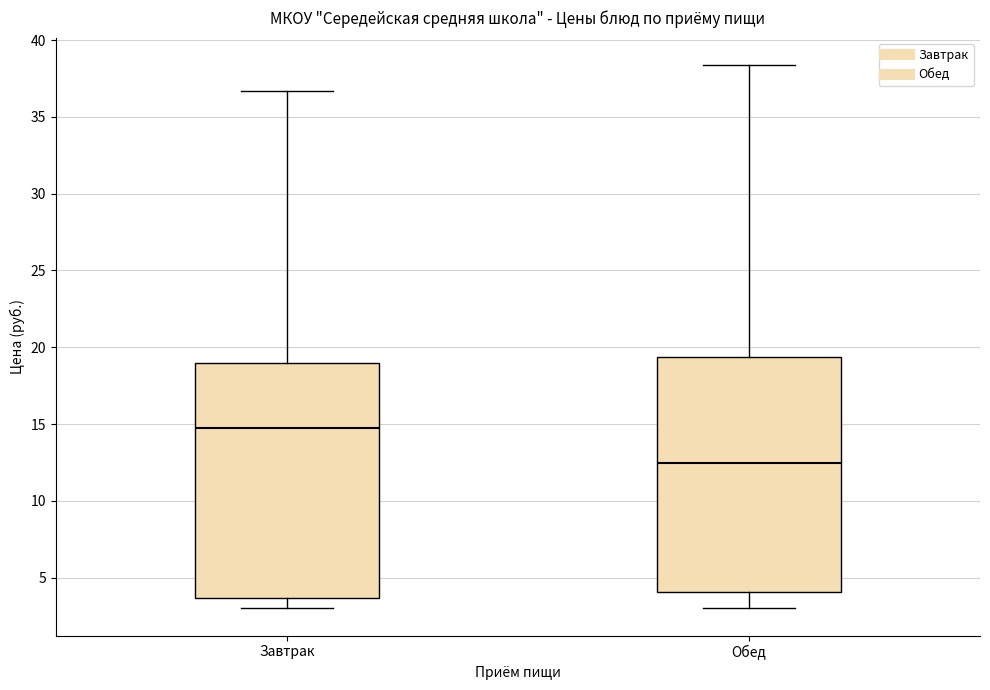

Where does the upper whisker of the box for Обед end on the y-axis? The values are not printed on the chart, so give them approximately, as read against the axis.

38.5